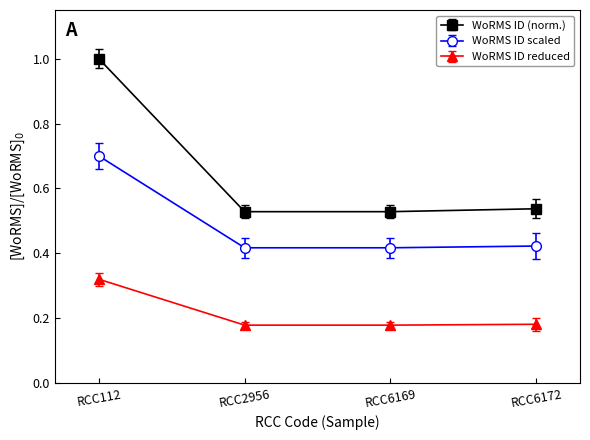

What is the sum of all WoRMS ID scaled values?

2.0